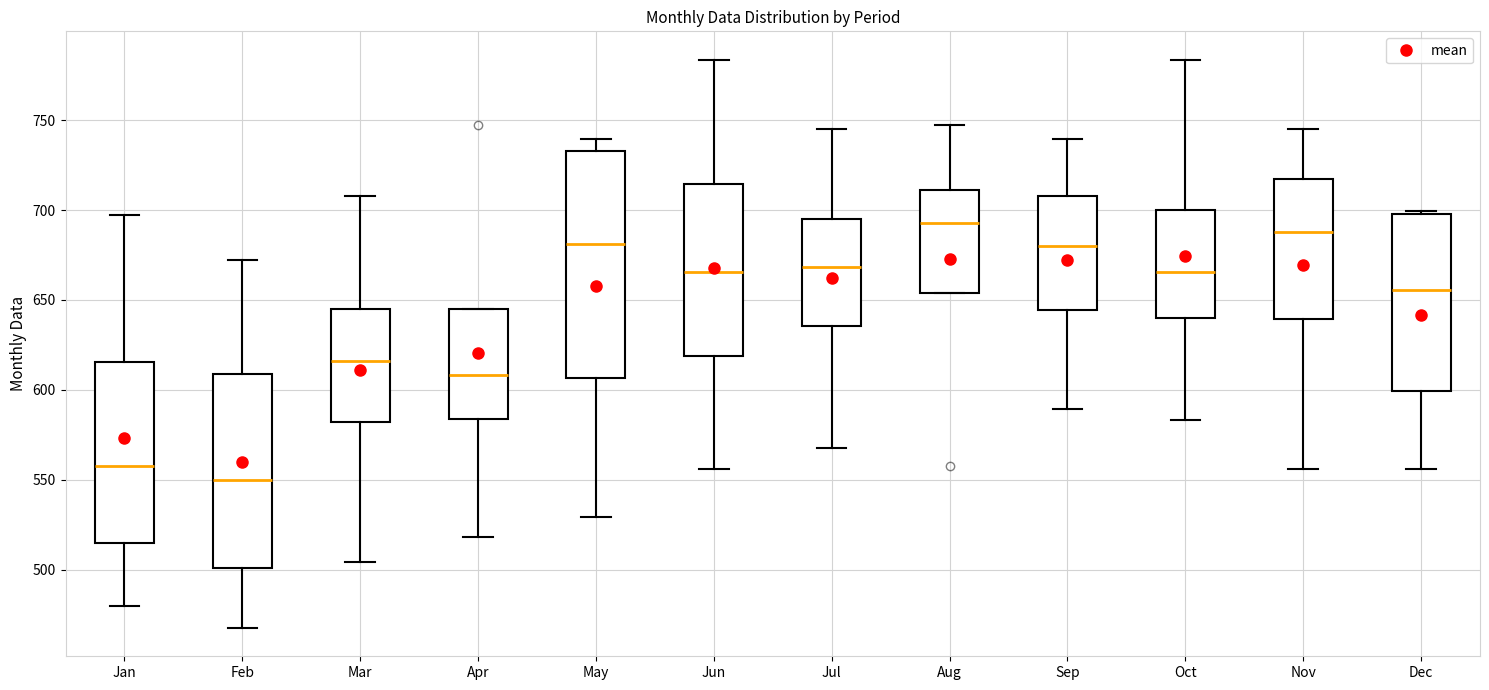

Comparing the boxes themselves (not the whiskers), which one is the tallest?

May